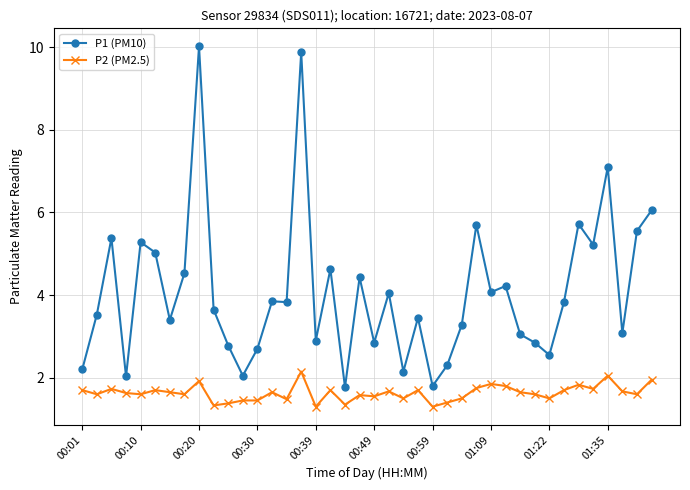

What is the value of the P1 (PM10) point at the 11th from the left?

2.8